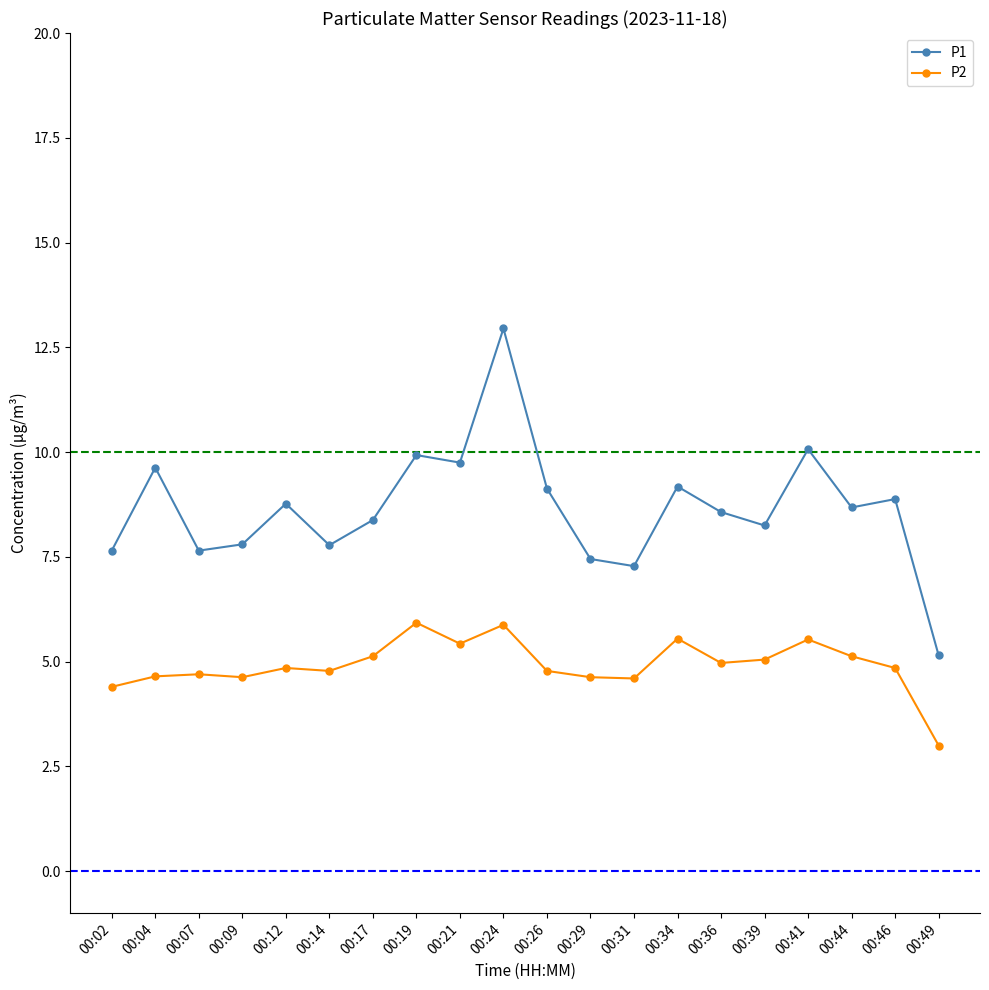

Is this an area chart (filled region under the line)?

No